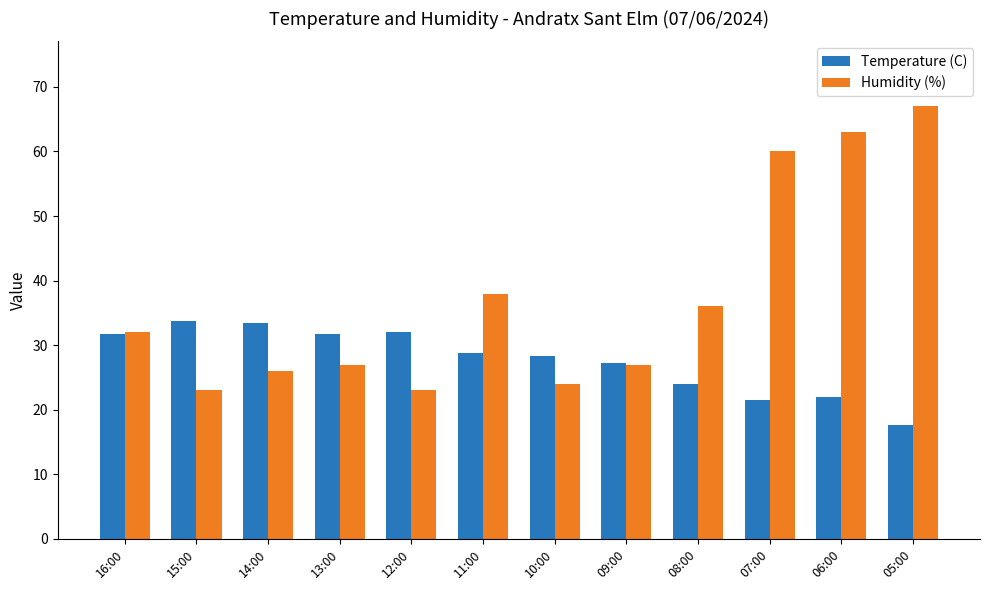

At how many categories does at least one series exceed 61?

2